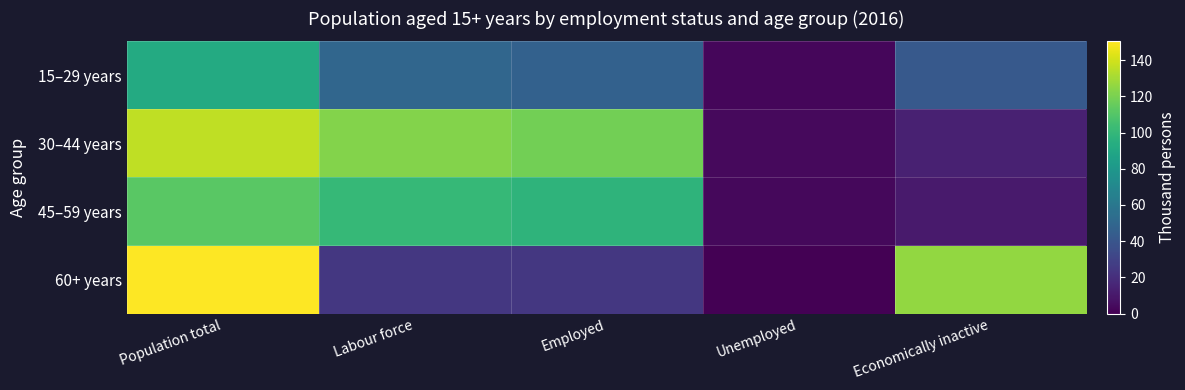

Which series has the largest range (max minus min)?

60+ years